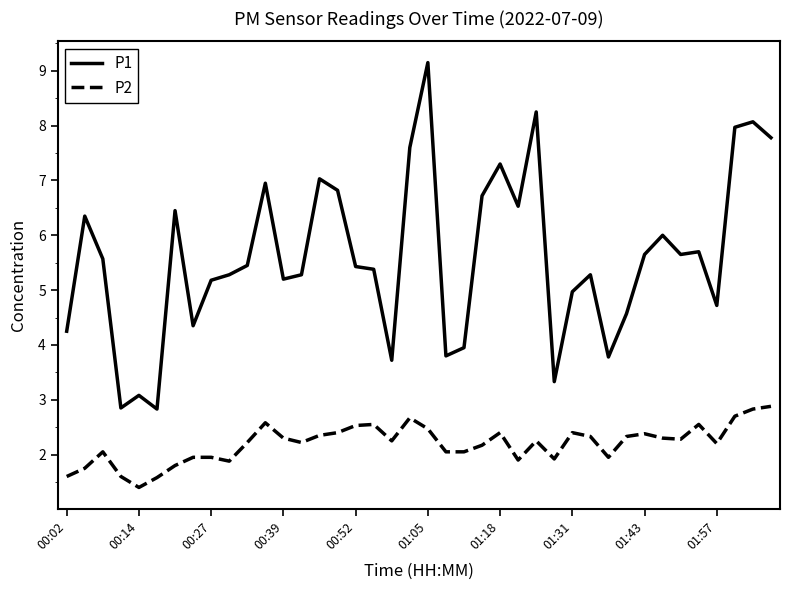

True or false: P2 and P1 cross at least once.

False